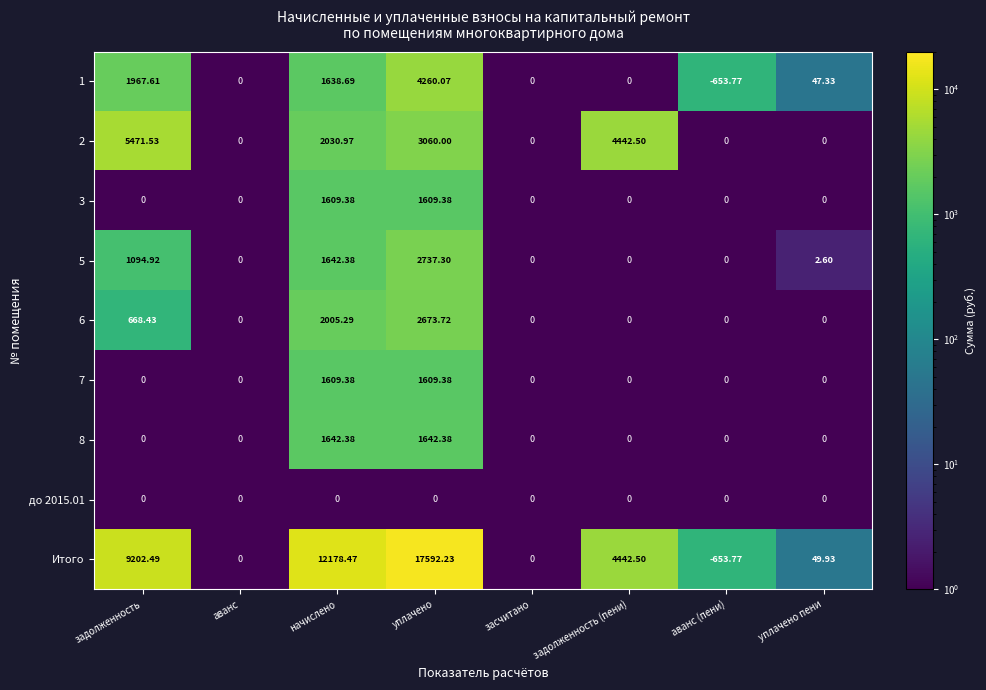

At how many categories does at least one series exceed 3102?

4